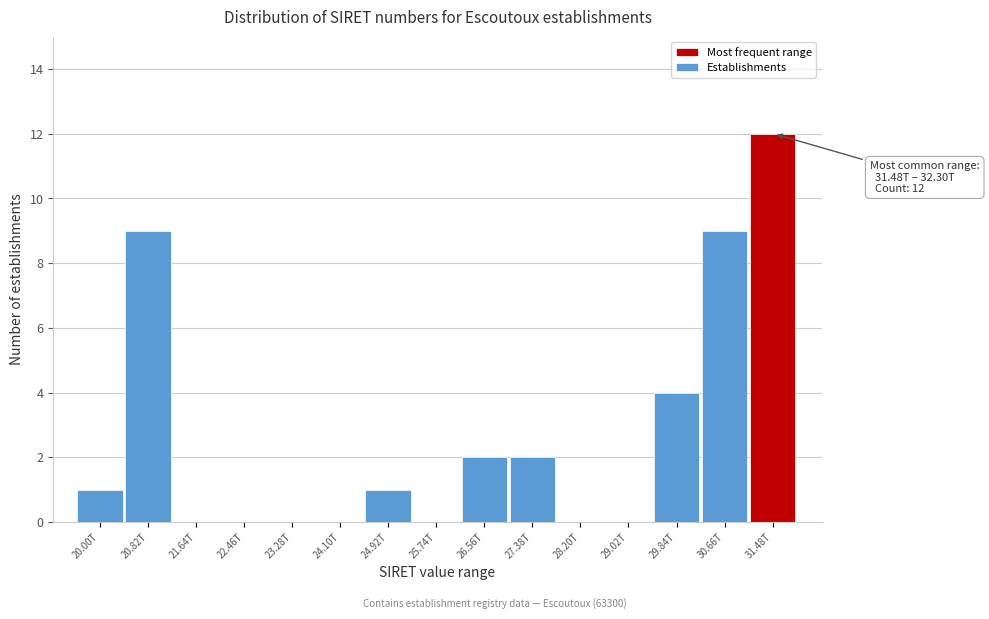

Reading right to left, what are all the values shown in this chart?

31.48T=12	30.66T=9	29.84T=4	29.02T=0	28.20T=0	27.38T=2	26.56T=2	25.74T=0	24.92T=1	24.10T=0	23.28T=0	22.46T=0	21.64T=0	20.82T=9	20.00T=1